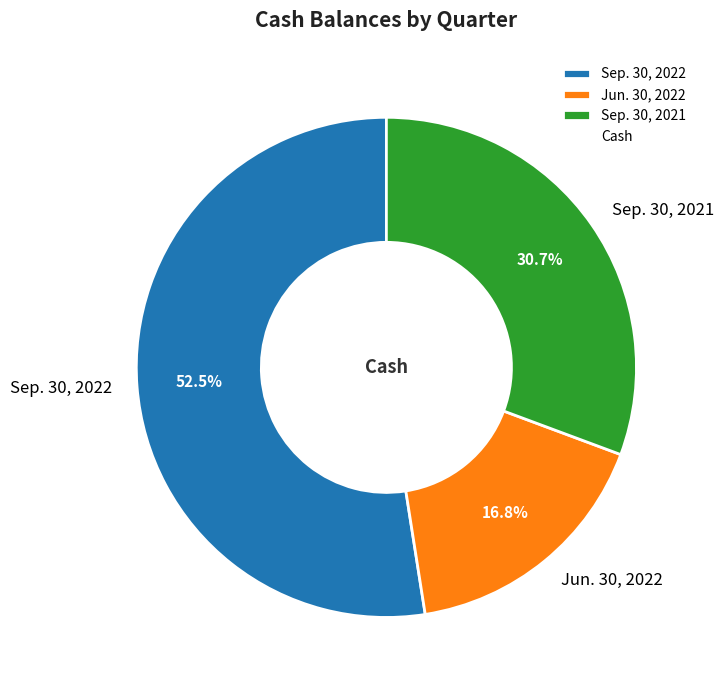

Rank the categories by value from highest to lowest.

Sep. 30, 2022, Sep. 30, 2021, Jun. 30, 2022